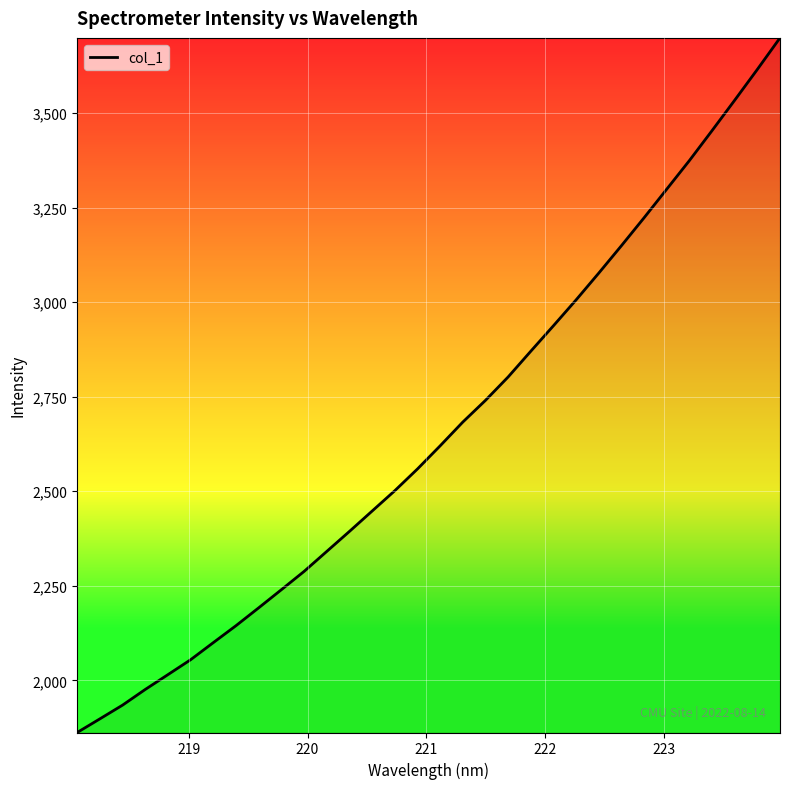

What is the difference between the maximum and minimum values?

1836.4